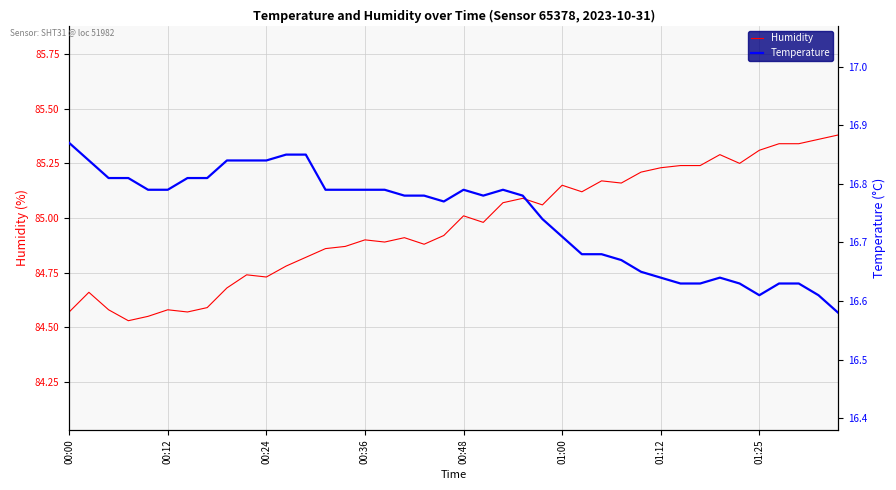

Reading left to right, what are all the values shown in this chart?

Humidity: 84.6	84.7	84.6	84.5	84.5	84.6	84.6	84.6	84.7	84.7	84.7	84.8	84.8	84.9	84.9	84.9	84.9	84.9	84.9	84.9	85.0	85.0	85.1	85.1	85.1	85.2	85.1	85.2	85.2	85.2	85.2	85.2	85.2	85.3	85.2	85.3	85.3	85.3	85.4	85.4
Temperature: 16.9	16.8	16.8	16.8	16.8	16.8	16.8	16.8	16.8	16.8	16.8	16.9	16.9	16.8	16.8	16.8	16.8	16.8	16.8	16.8	16.8	16.8	16.8	16.8	16.7	16.7	16.7	16.7	16.7	16.6	16.6	16.6	16.6	16.6	16.6	16.6	16.6	16.6	16.6	16.6